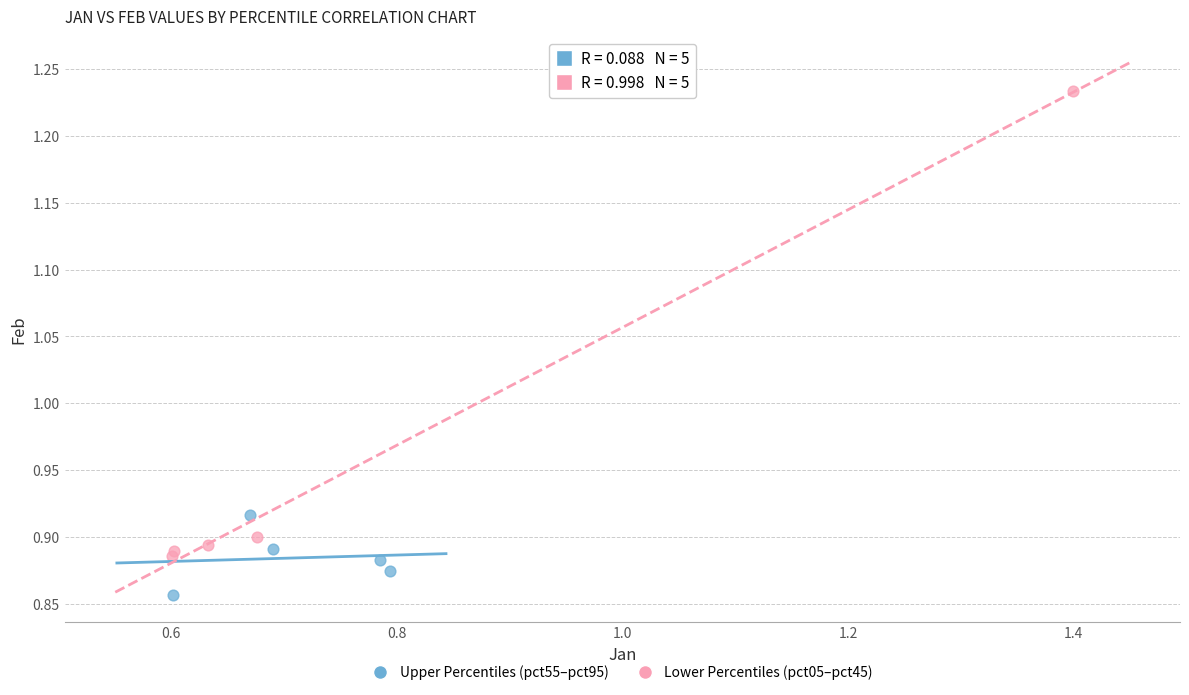

Which series reaches the minimum Y coordinate?

Upper Percentiles (pct55–pct95)